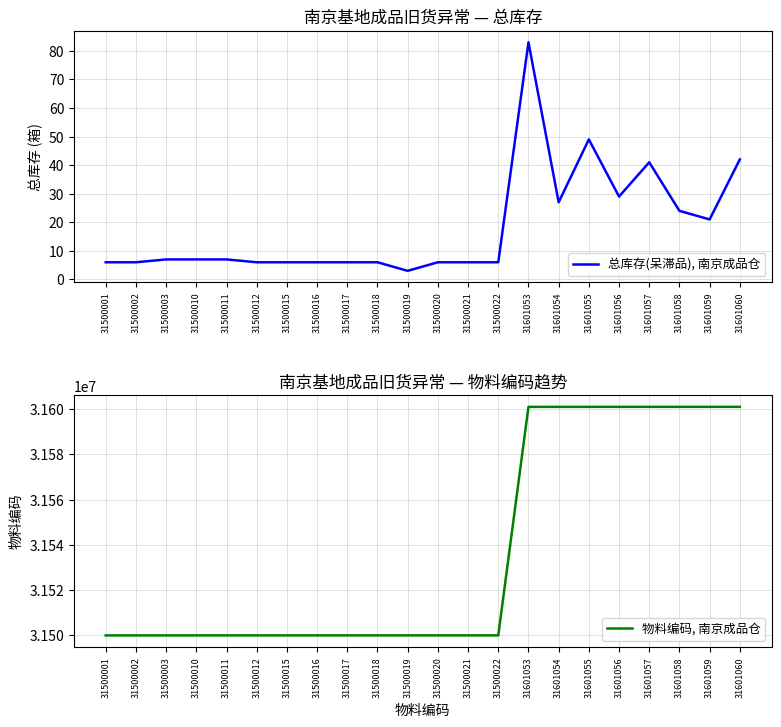

Which category has the highest value in the 总库存(呆滞品), 南京成品仓 series?

31601053